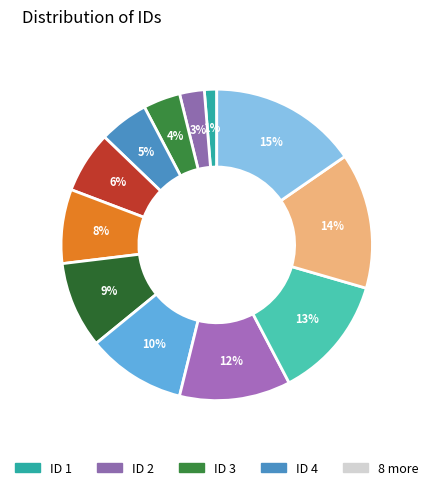

Rank the categories by value from highest to lowest.

12, 11, 10, 9, 8, 7, 6, 5, 4, 3, 2, 1